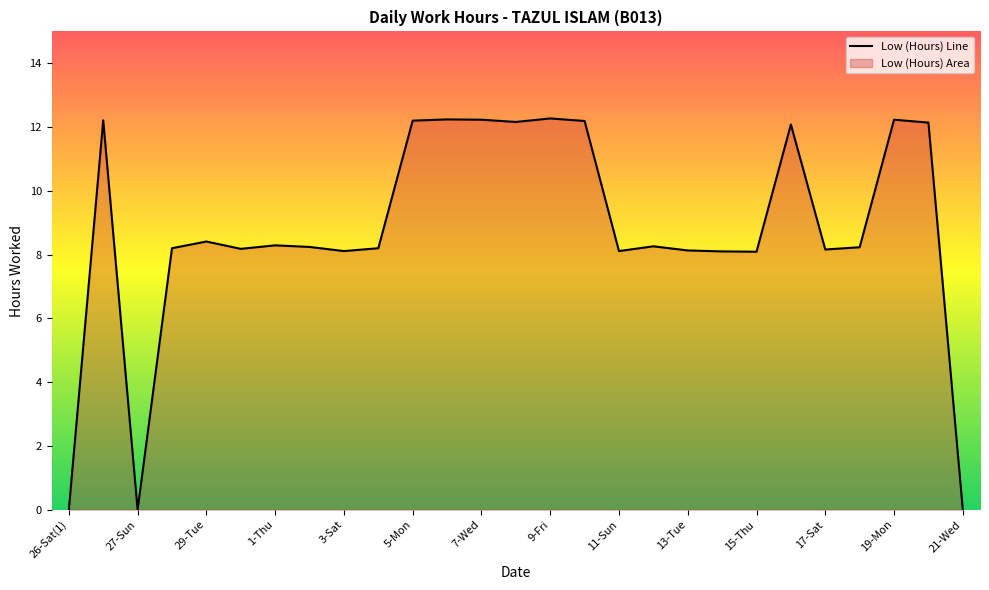

What is the maximum value shown in the chart?

12.3